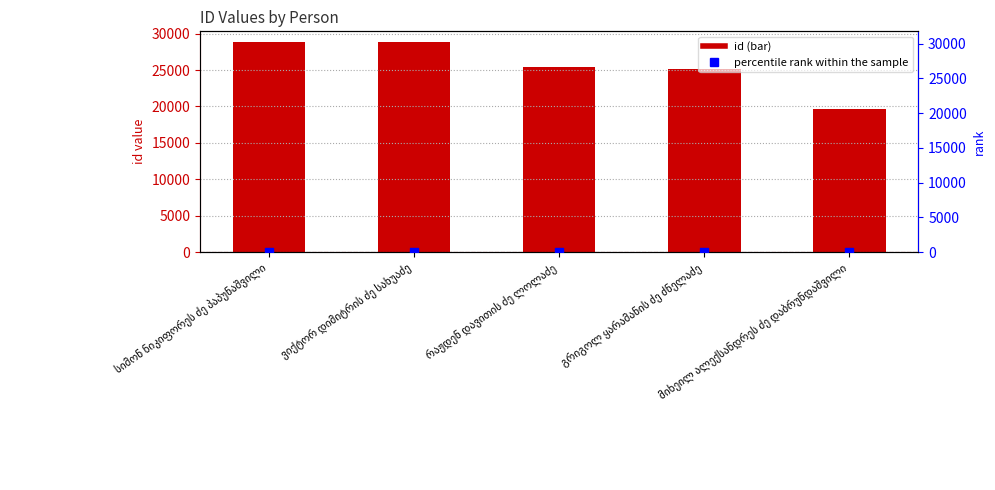

Is the value of percentile rank within the sample at ვიქტორ დიმიტრის ძე სახუაძე greater than the value of id at სიმონ ნიკიფორეს ძე პაპუნაშვილი?

No